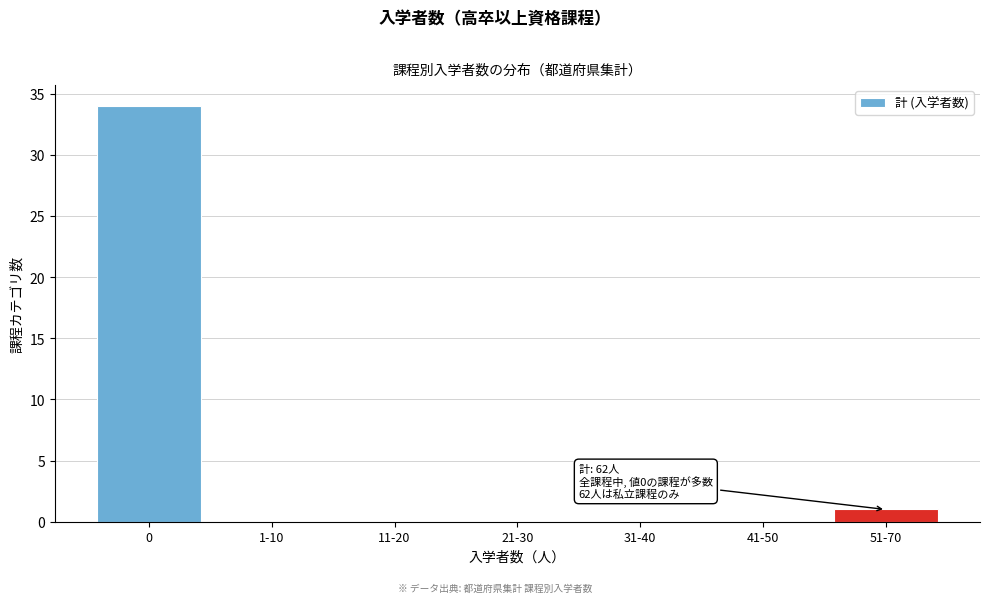

Reading right to left, transcribe all the data shown in this chart.

51-70=1	41-50=0	31-40=0	21-30=0	11-20=0	1-10=0	0=34